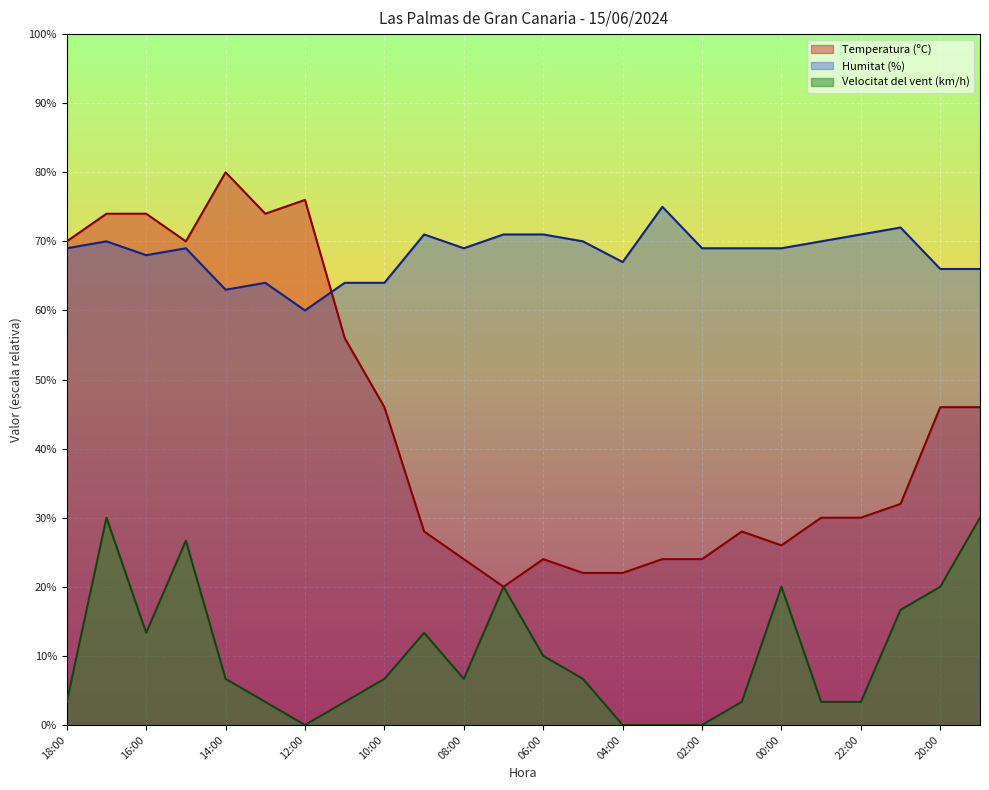

What is the minimum value for Temperatura (ºC)?

20.0